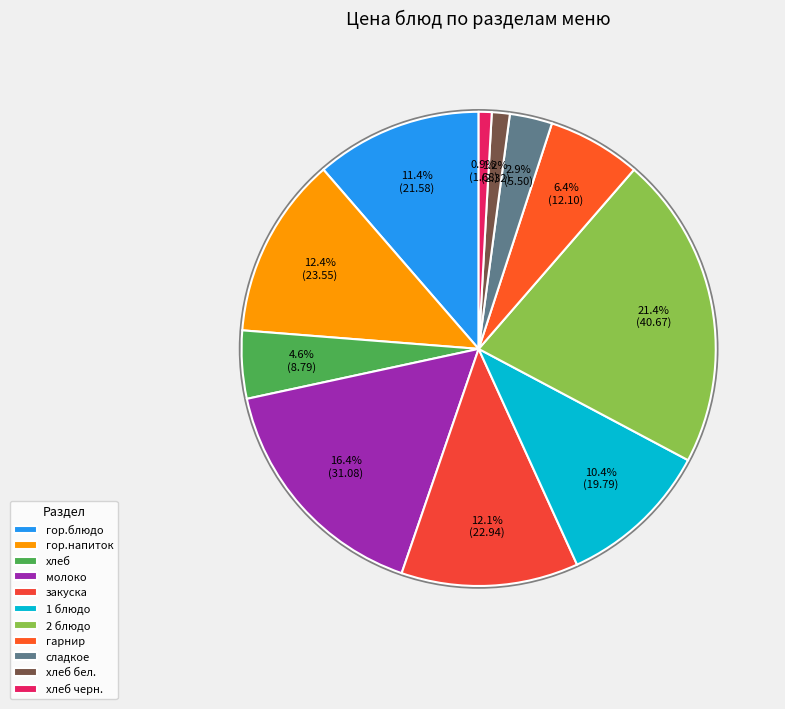

Count the number of slices in the pie.

11